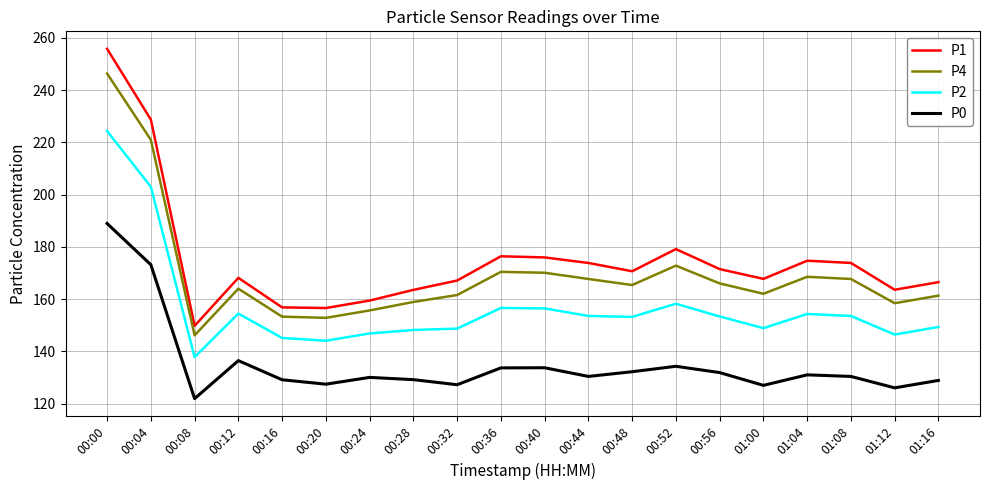

In P0, how many points are lower than both neighbors (excluding endpoints)?

6